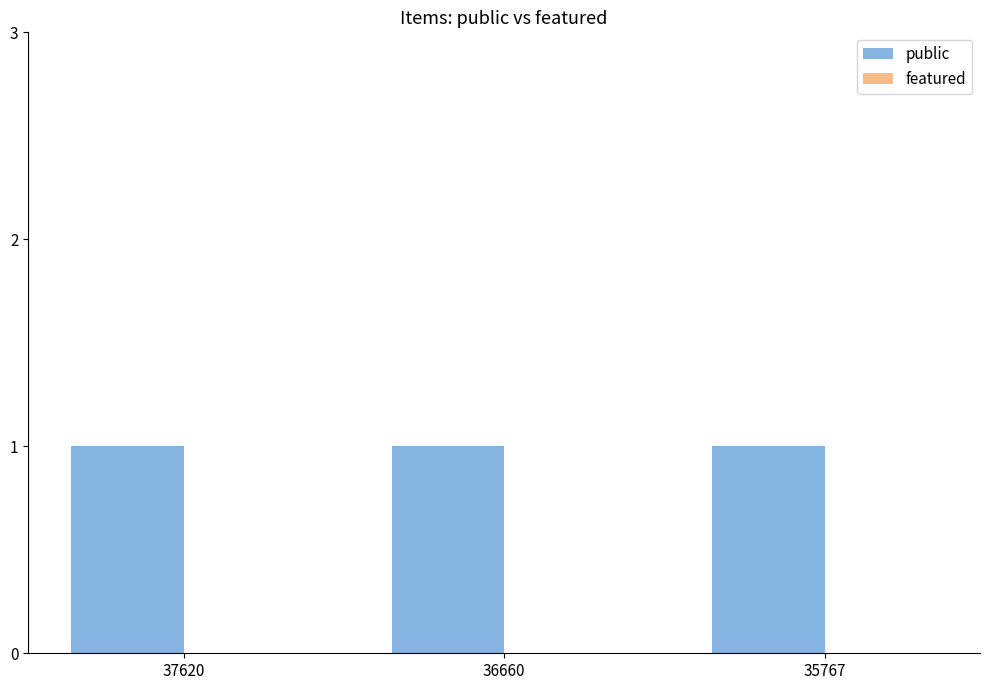

What are all the series names shown in the legend?

public, featured